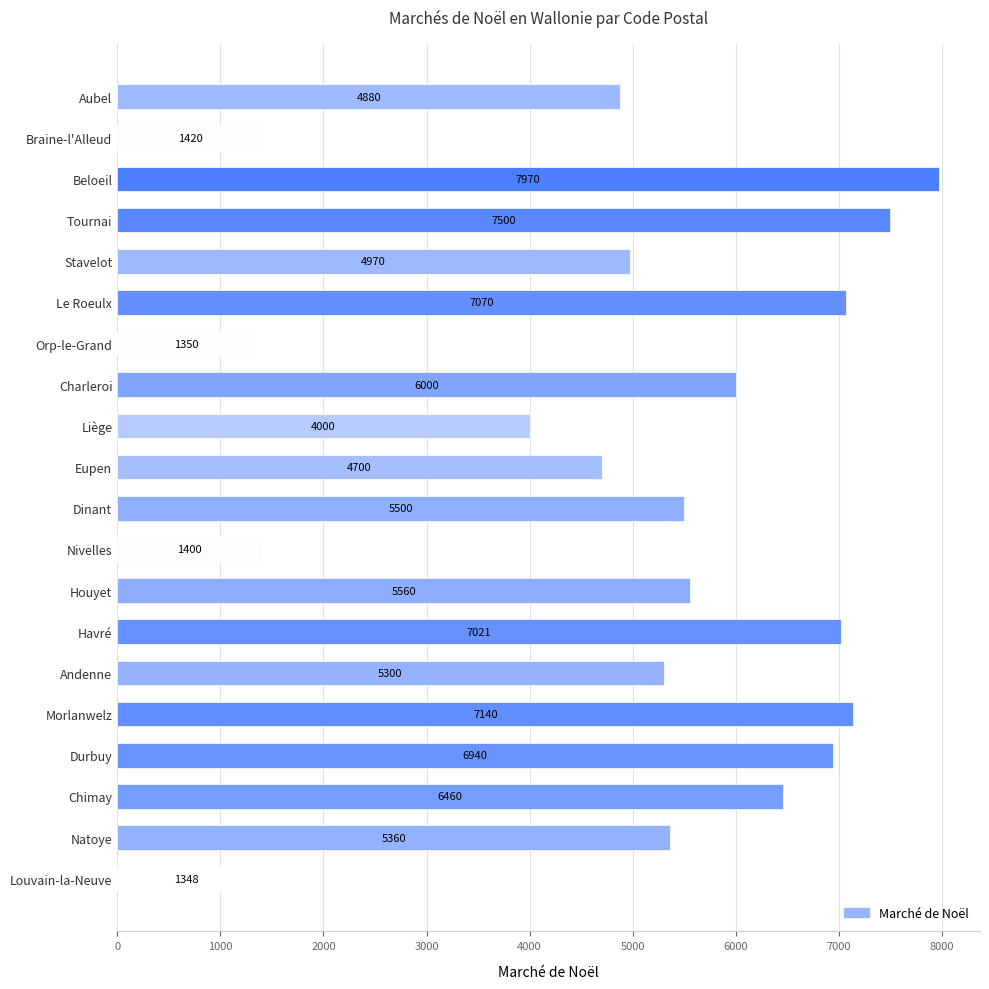

The chart shows a value of 1273 at Stavelot. True or false?

False